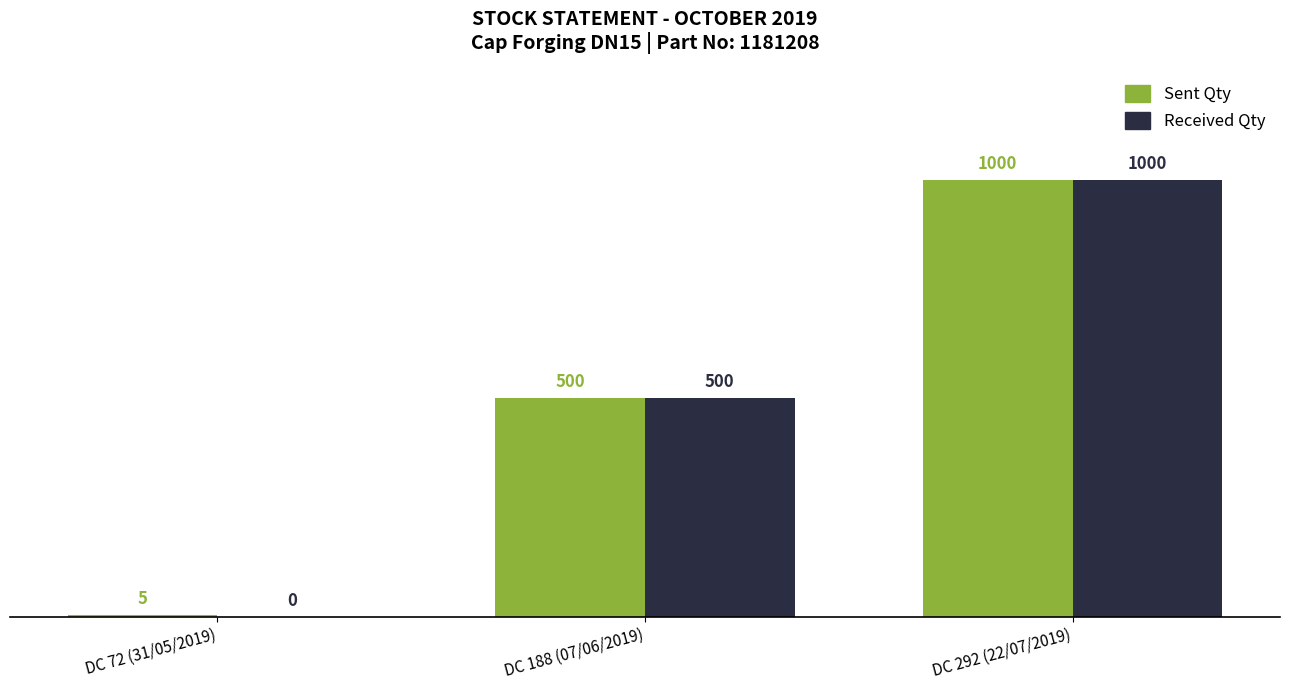

What is the difference between the Sent Qty values at DC 292 (22/07/2019) and DC 72 (31/05/2019)?

995